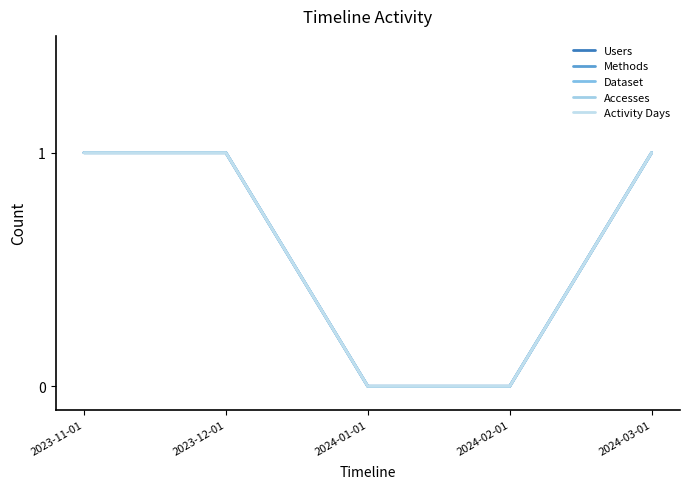

Does the chart display data point markers on the line(s)?

No